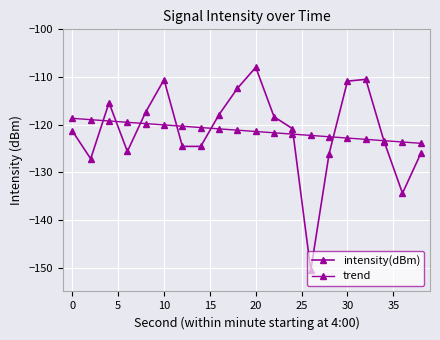

Does the chart have visible grid lines?

Yes